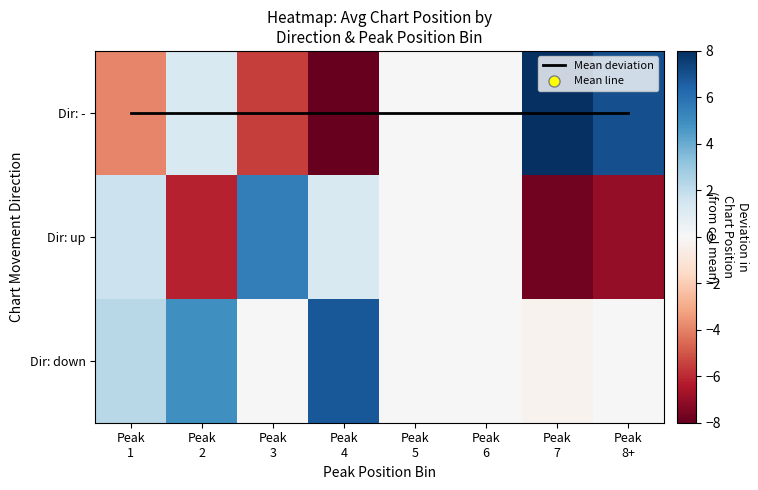

Is it true that Dir: up equals -8.0 at Peak 5?

False